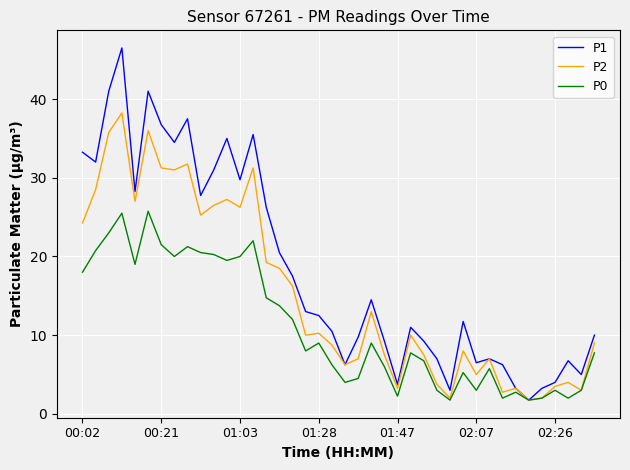

Which series has the widest spread of values?

P1